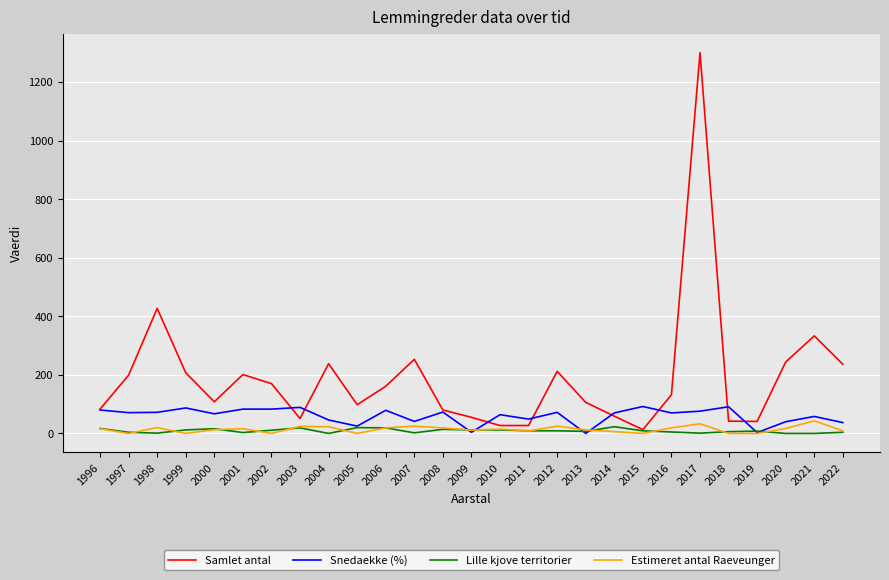

True or false: Estimeret antal Raeveunger and Snedaekke (%) cross at least once.

True